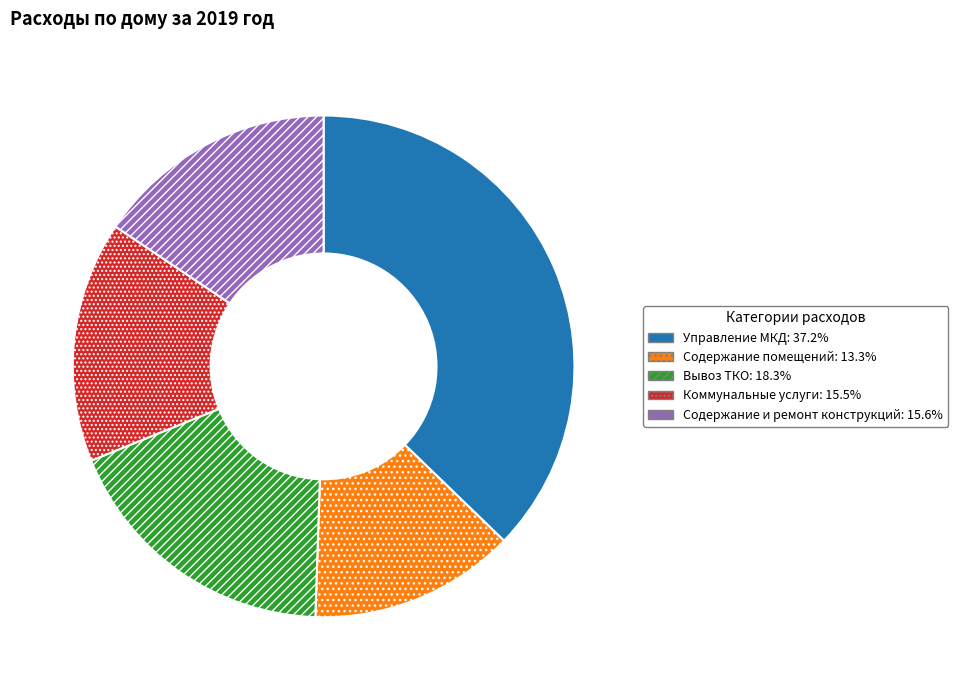

Combined, do Содержание помещений and Содержание и ремонт конструкций account for over 50%?

No